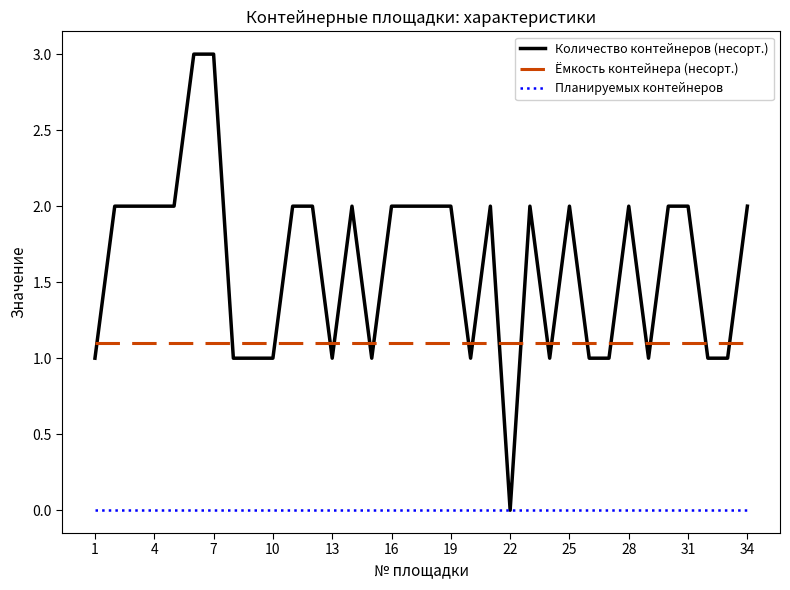

What are all the series names shown in the legend?

Количество контейнеров (несорт.), Ёмкость контейнера (несорт.), Планируемых контейнеров